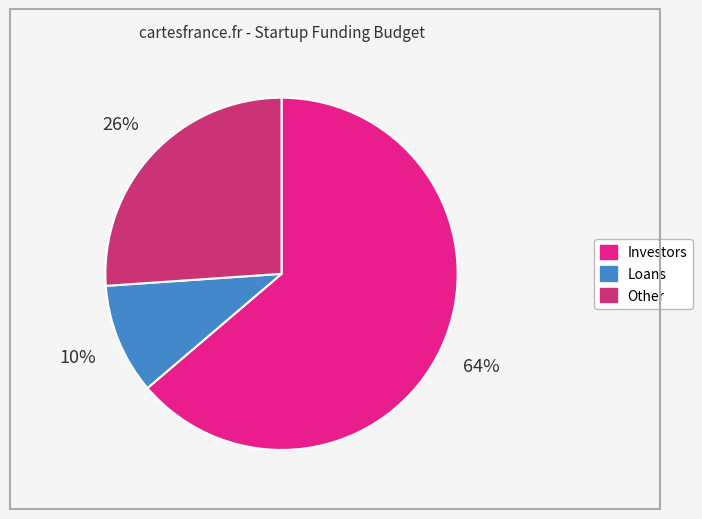

Do Loans and Investors together represent more than half of the pie?

Yes